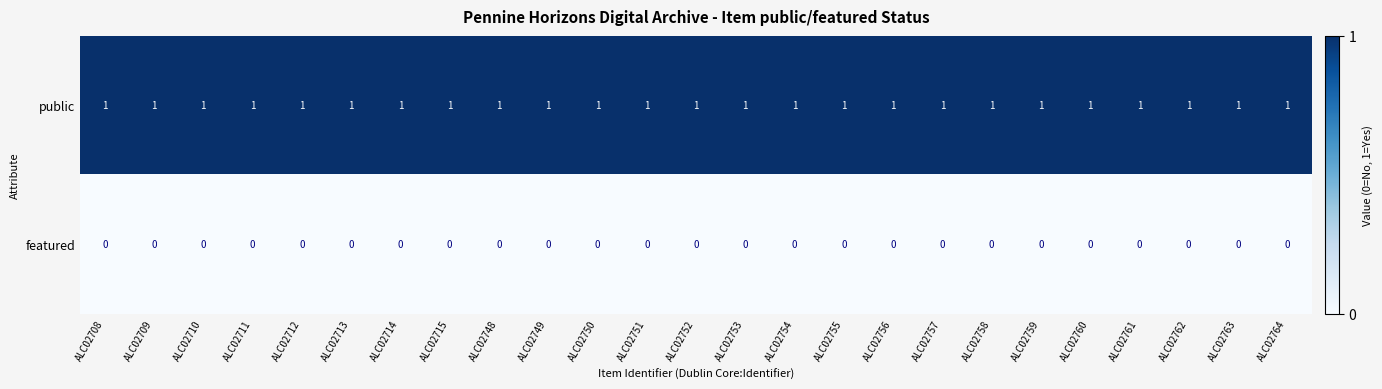

Is it true that public equals 1 at ALC02759?

True